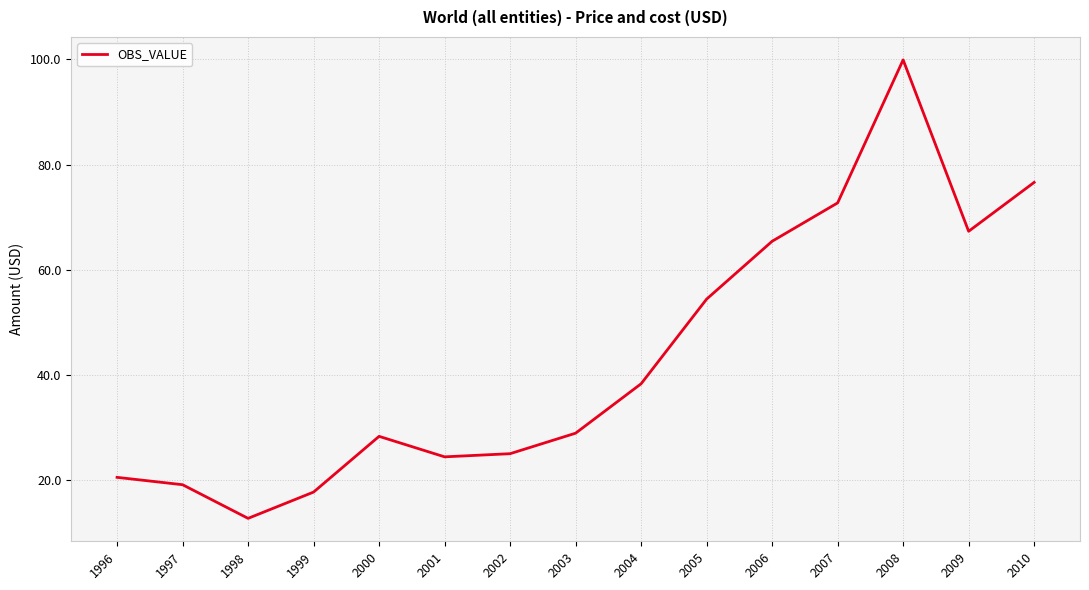

Where is the first local maximum?

2000